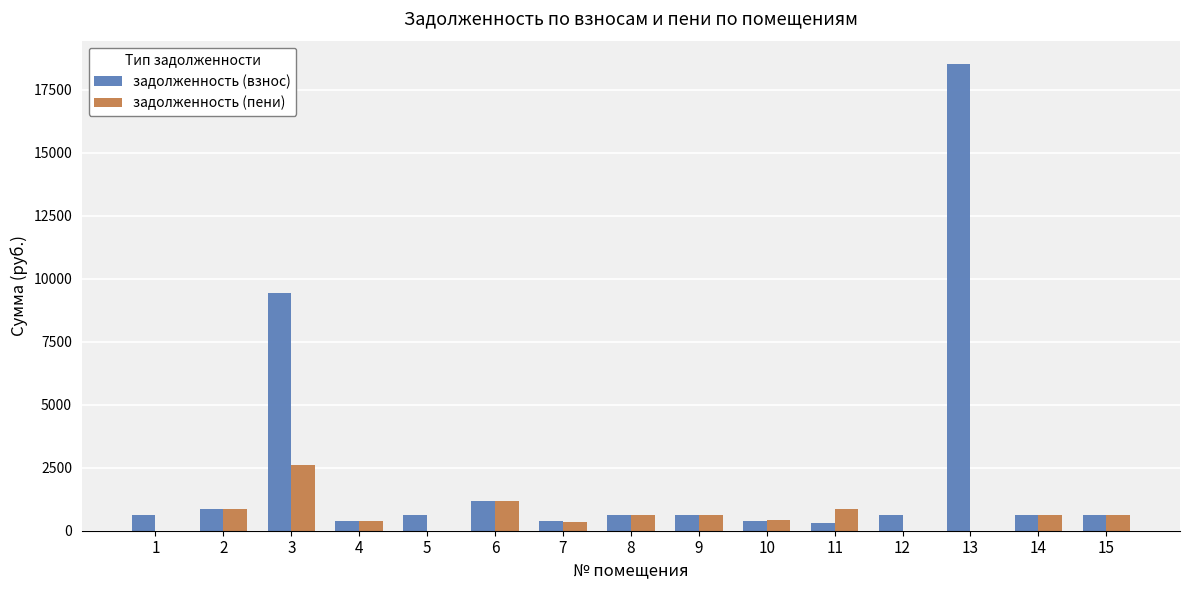

What is the average value of the задолженность (пени) series?

611.1